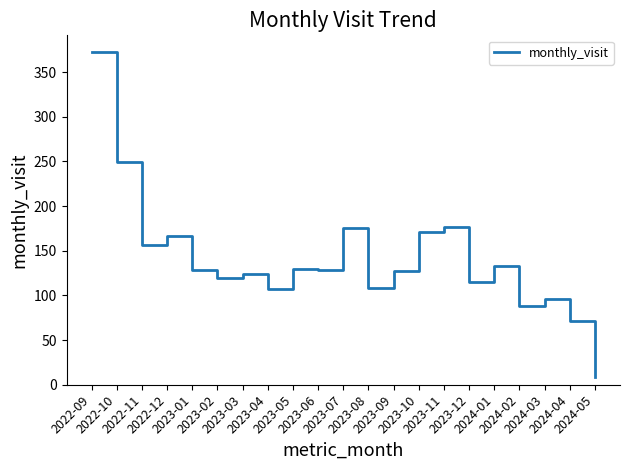

Is it true that the value at 2023-08 is 108?

True